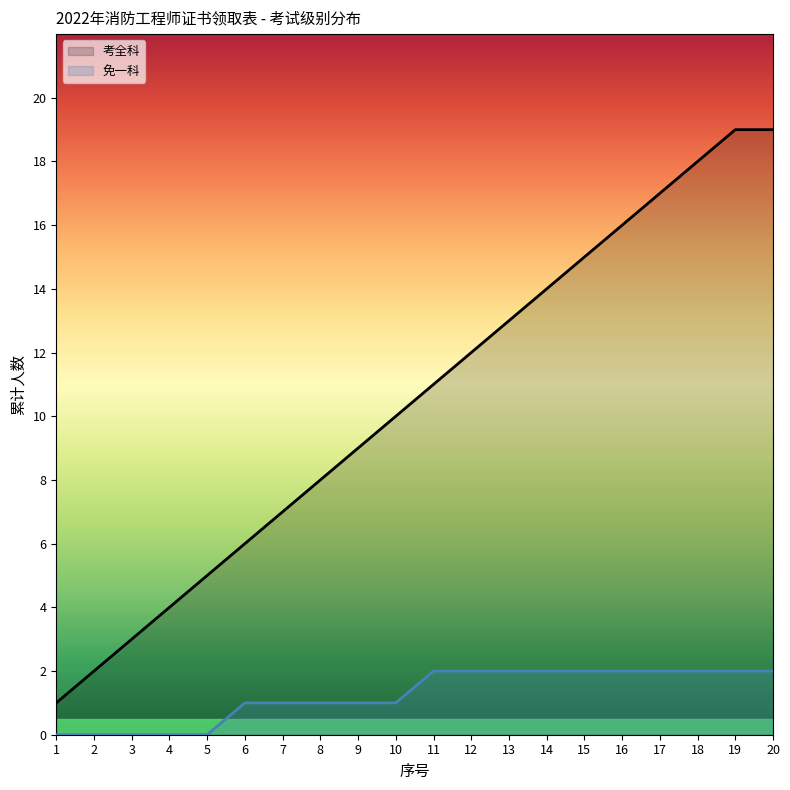

What is the greatest value displayed?

19